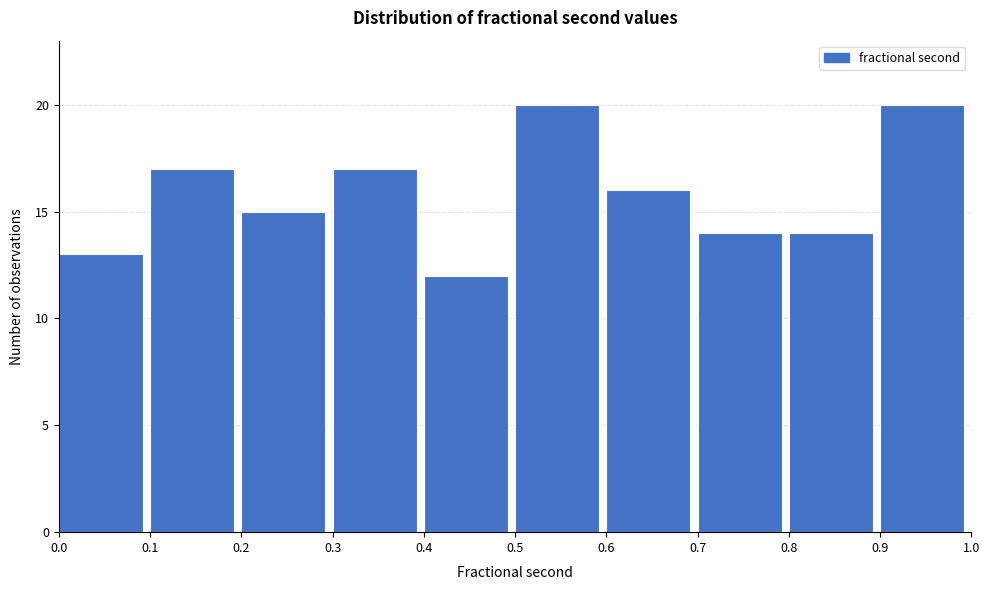

What is the height of the bar covering 0.4 to 0.5 on the x-axis? The values are not printed on the chart, so give them approximately, as read against the axis.

12